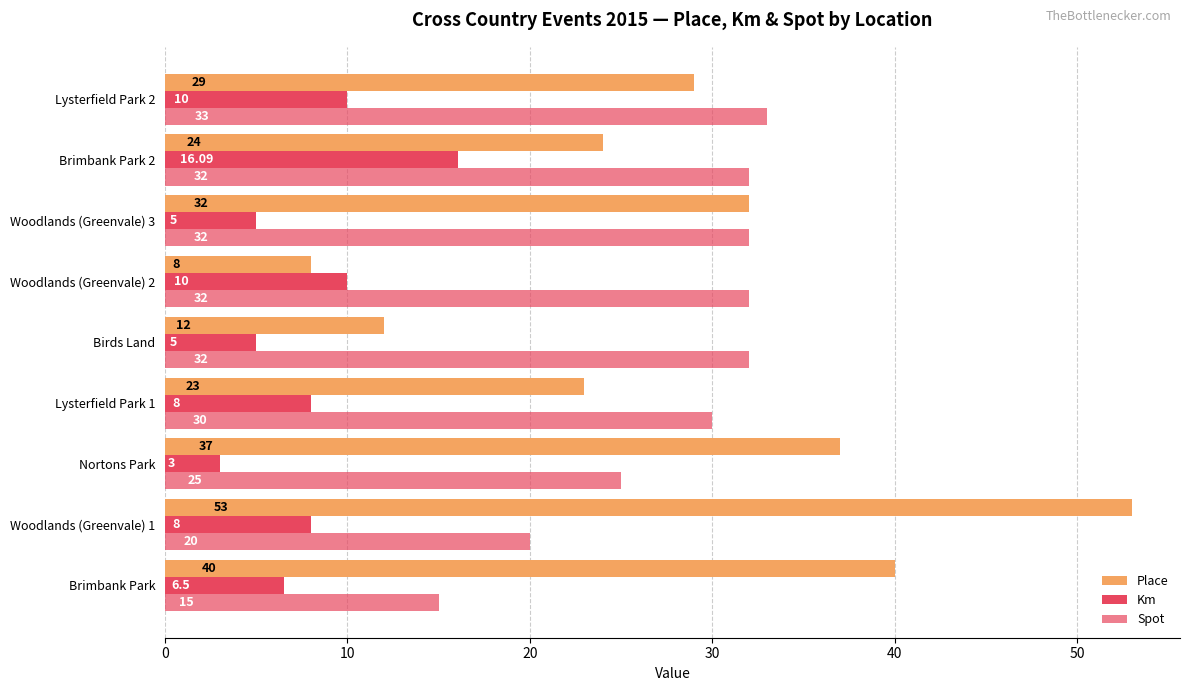

How many categories are shown in the chart?

9